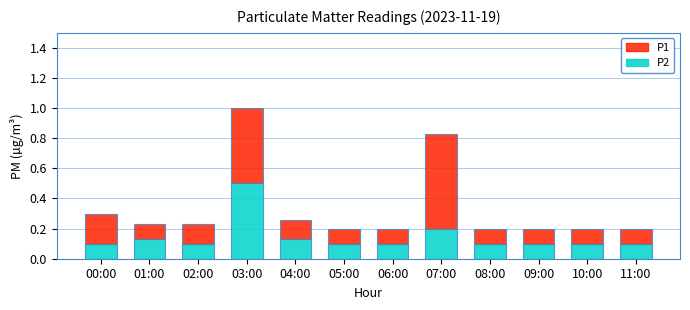

How many P2 values are between 0 and 1?

12